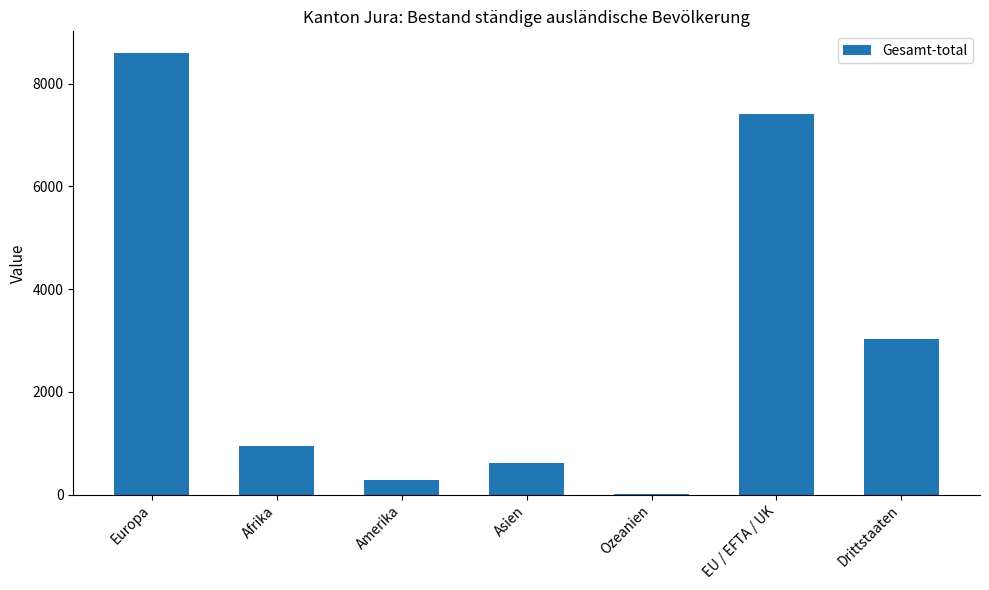

What is the difference between the values at EU / EFTA / UK and Ozeanien?

7409